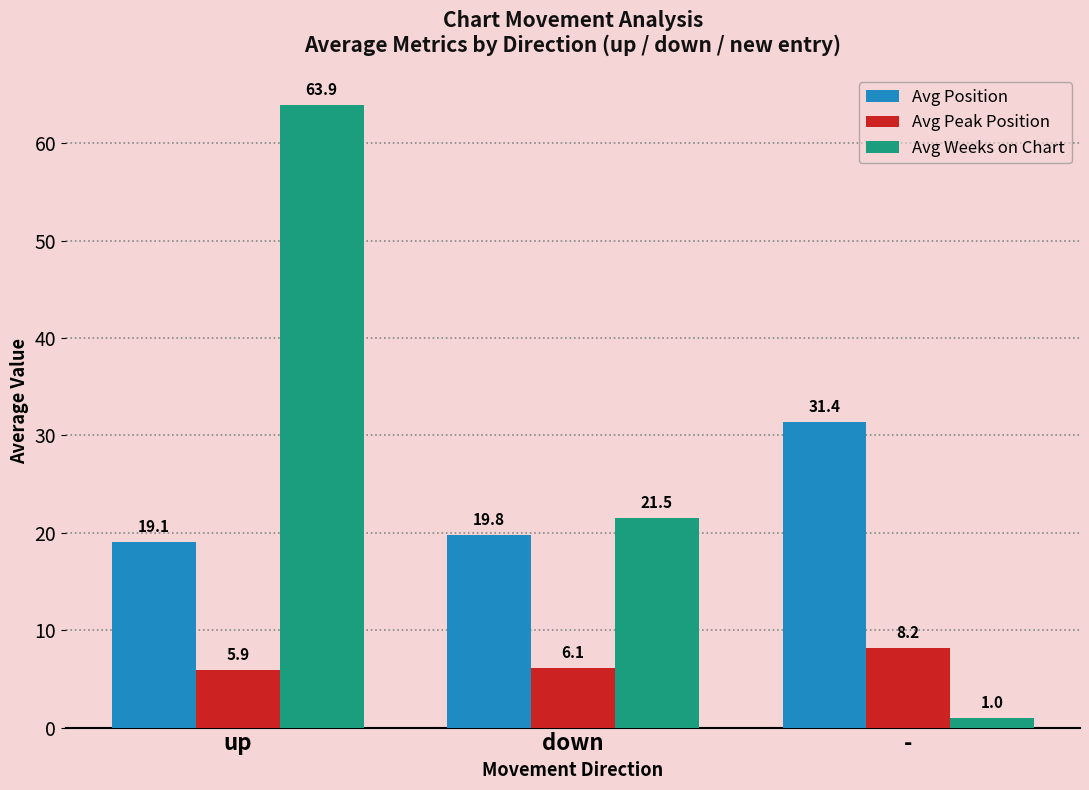

At which label does Avg Peak Position first exceed 6?

down